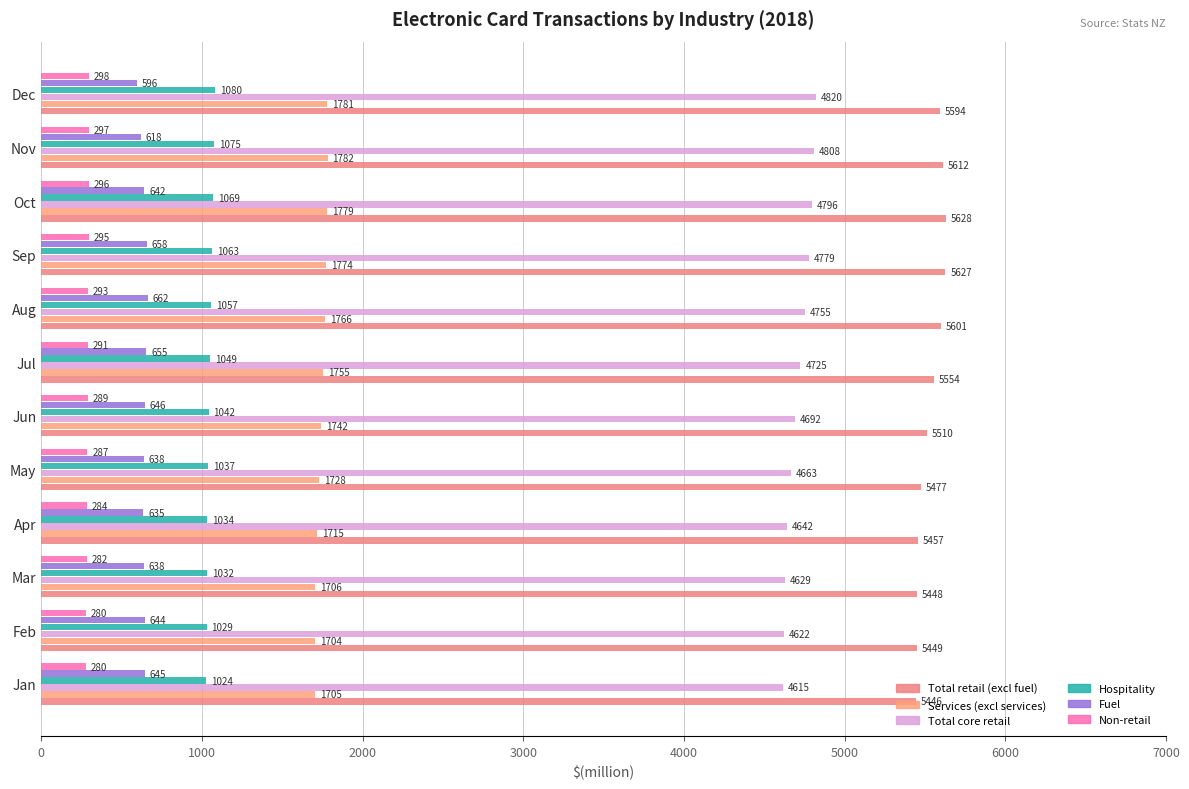

What position from the left is 11?

12